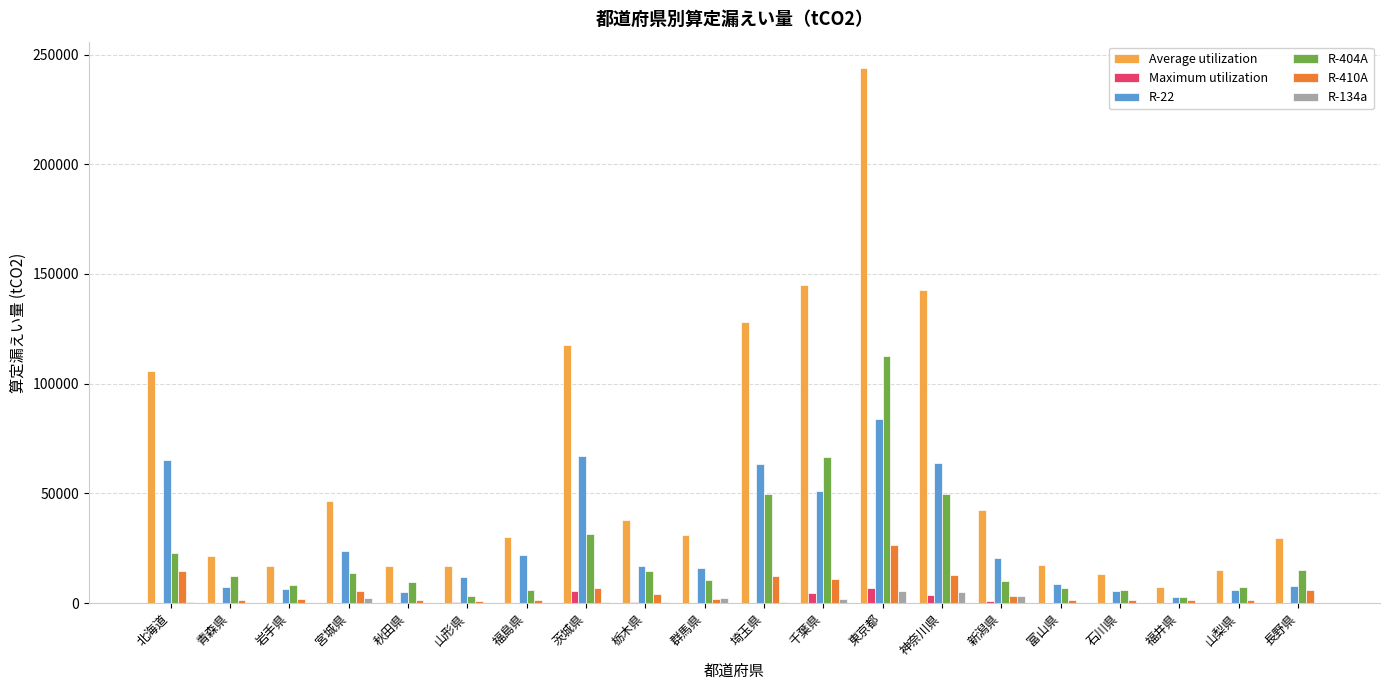

At which category is the sum across all series the highest?

東京都